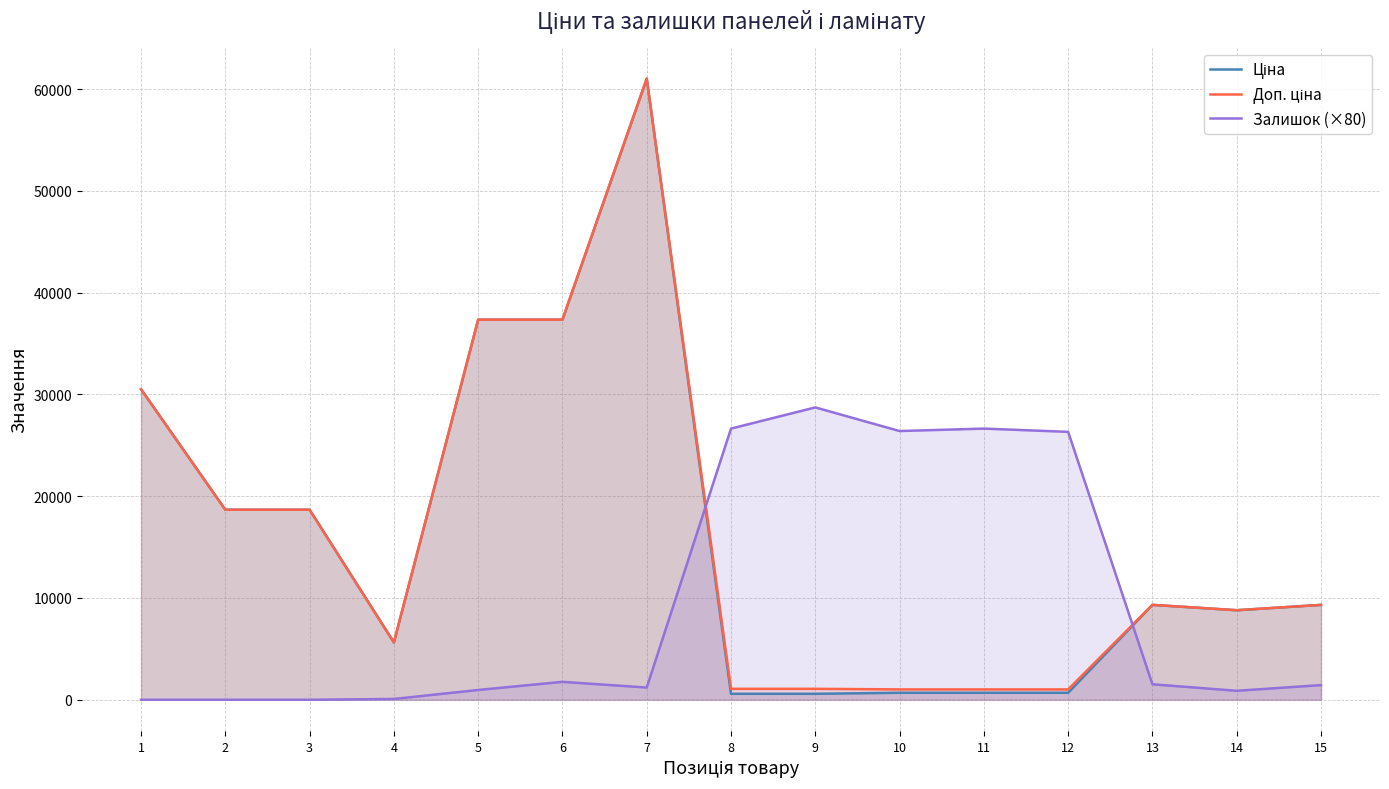

Which series changed the most between 6 and 9?

Ціна